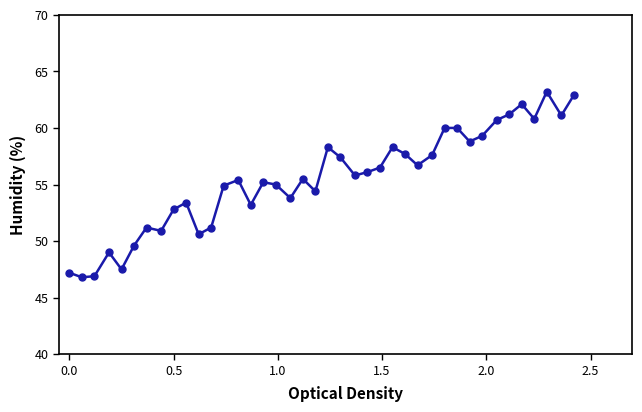

What is the smallest value displayed?

46.8